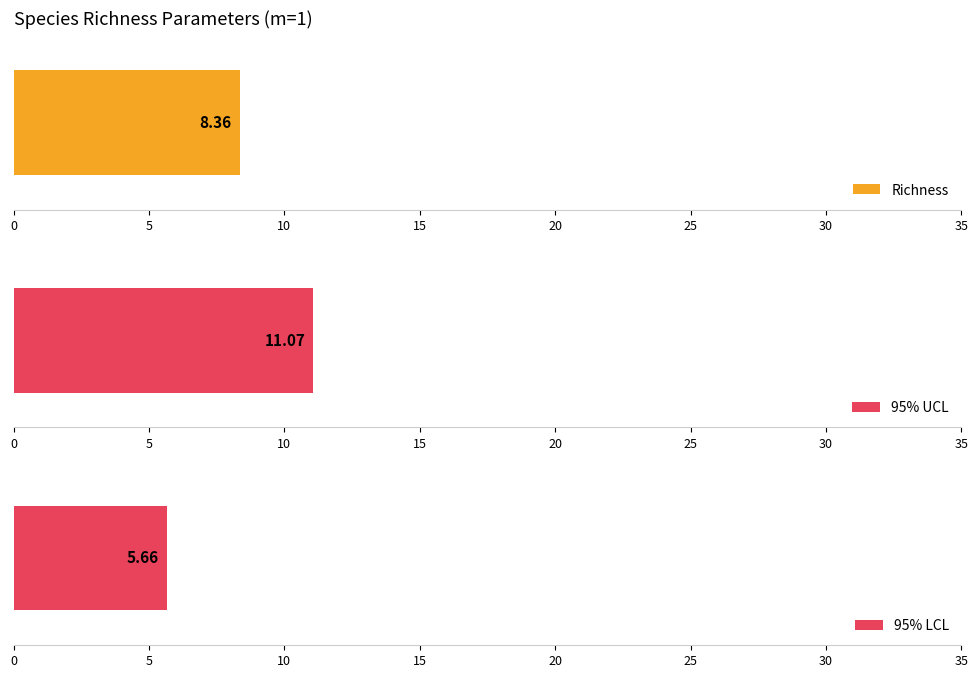

Which series has the largest total across all categories?

95% UCL